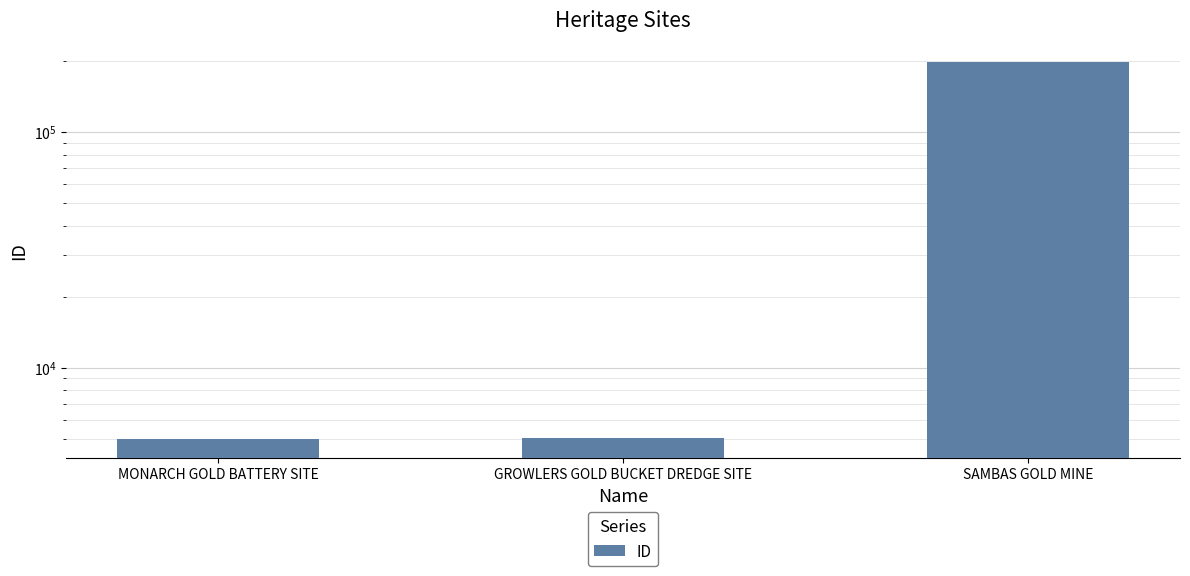

What position from the right is MONARCH GOLD BATTERY SITE?

3